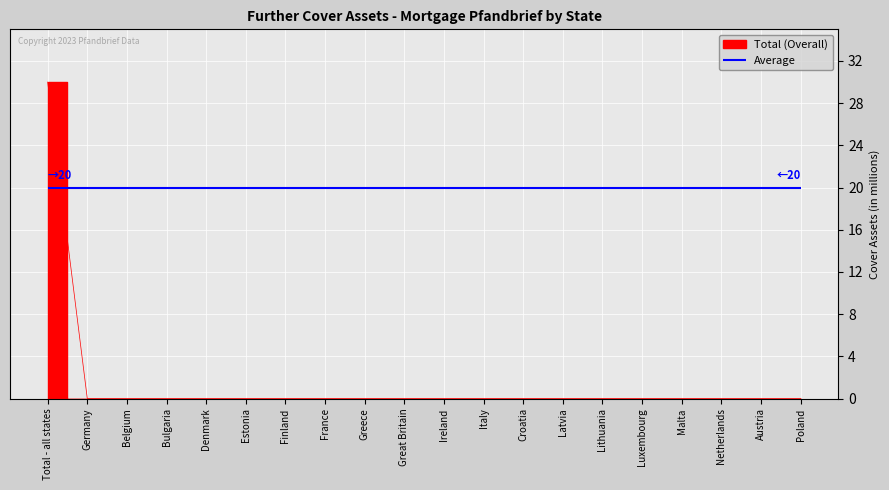

Which label corresponds to the smallest value in the chart?

Germany